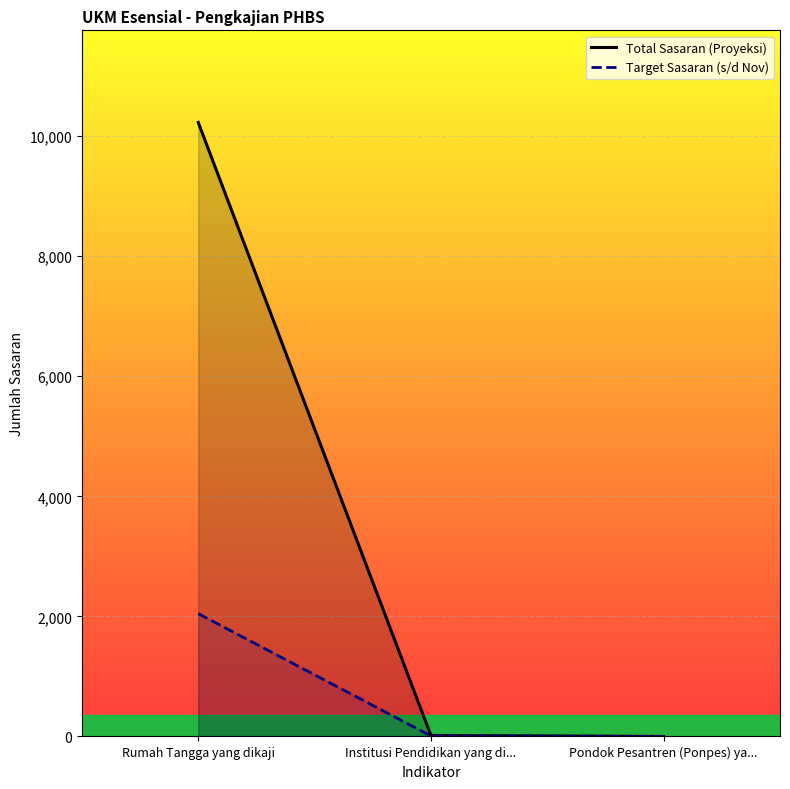

Which category has the highest value in the Total Sasaran (Proyeksi) series?

Rumah Tangga yang dikaji